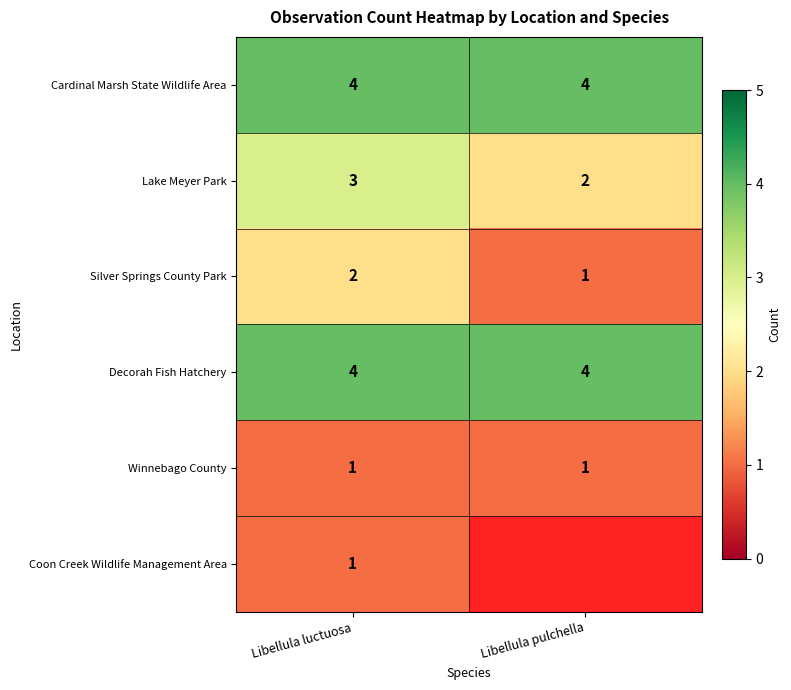

What is the average value of the Decorah Fish Hatchery series?

4